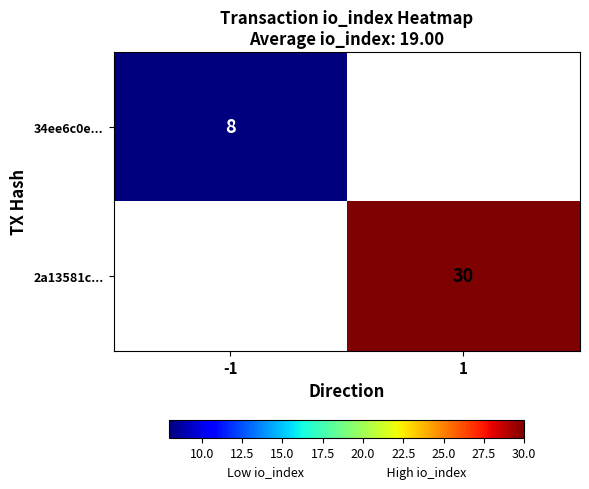

What is the smallest value displayed?

8.0